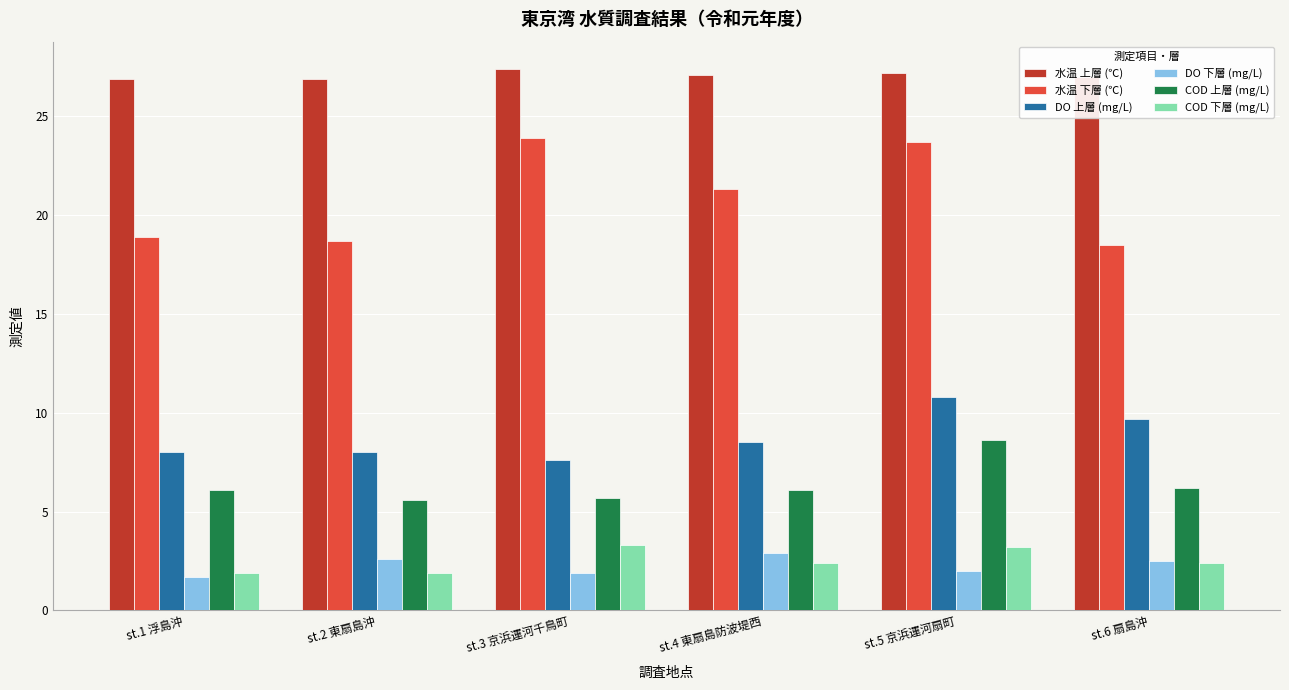

True or false: DO 上層 (mg/L) has a value of 11.6 at st.1 浮島沖.

False